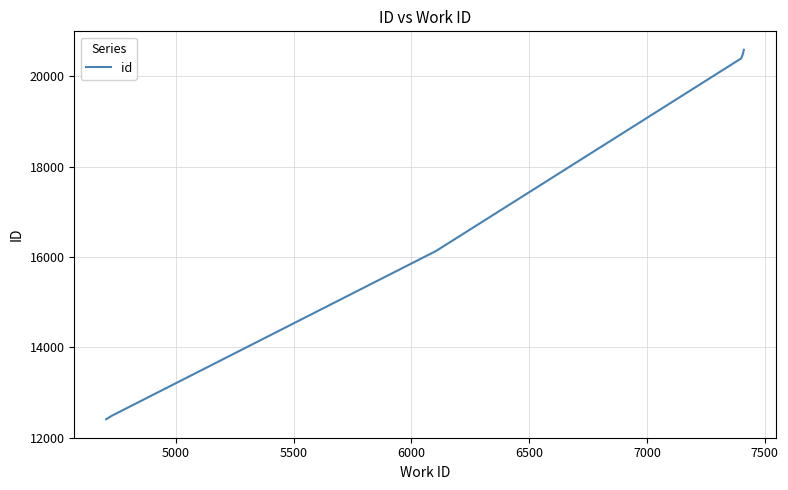

What is the greatest value displayed?

20591